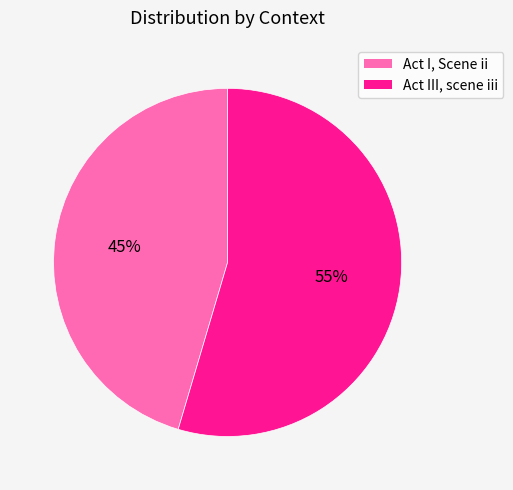

Which category has the biggest portion of the pie?

Act III, scene iii